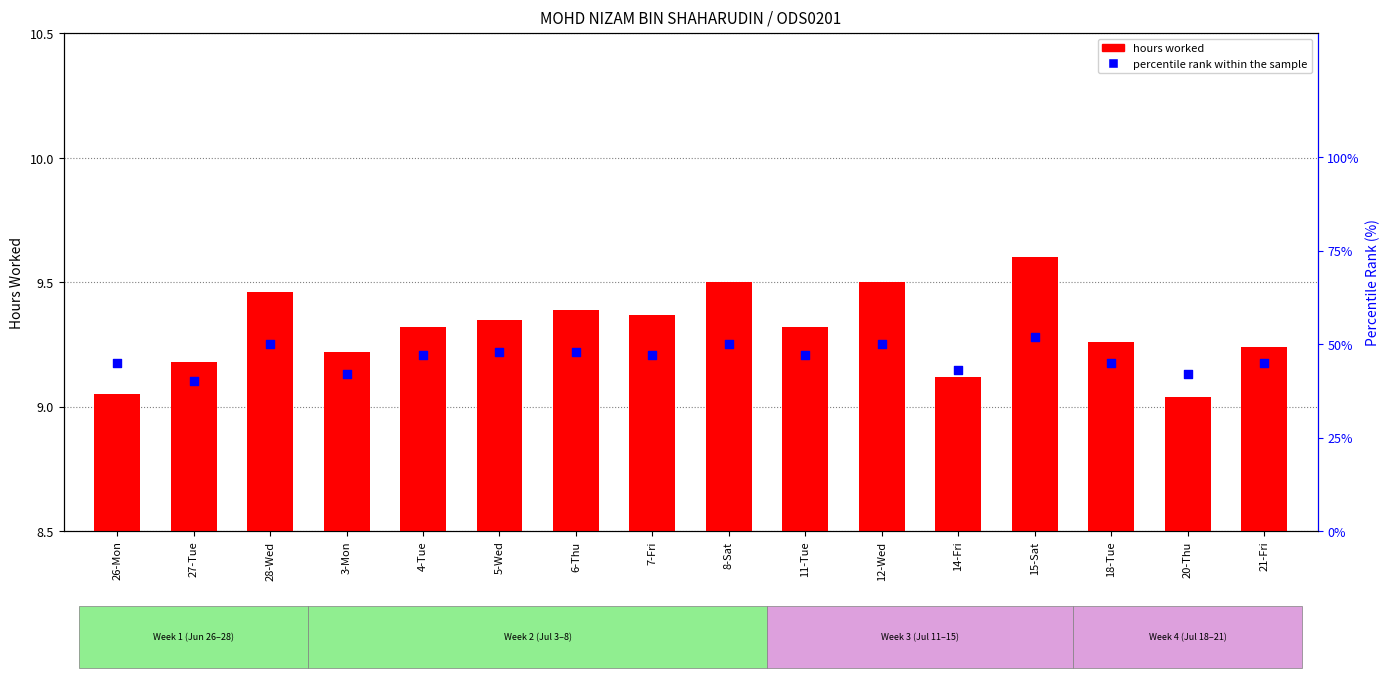

Which series has the largest total across all categories?

percentile rank within the sample